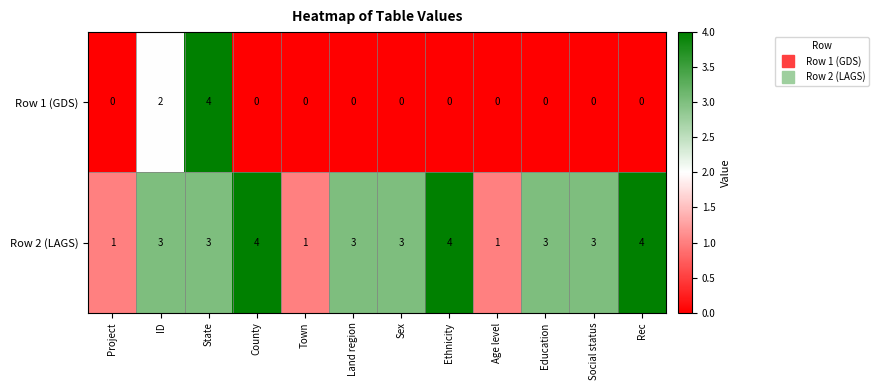

True or false: Row 1 (GDS) has a value of 3 at ID.

False